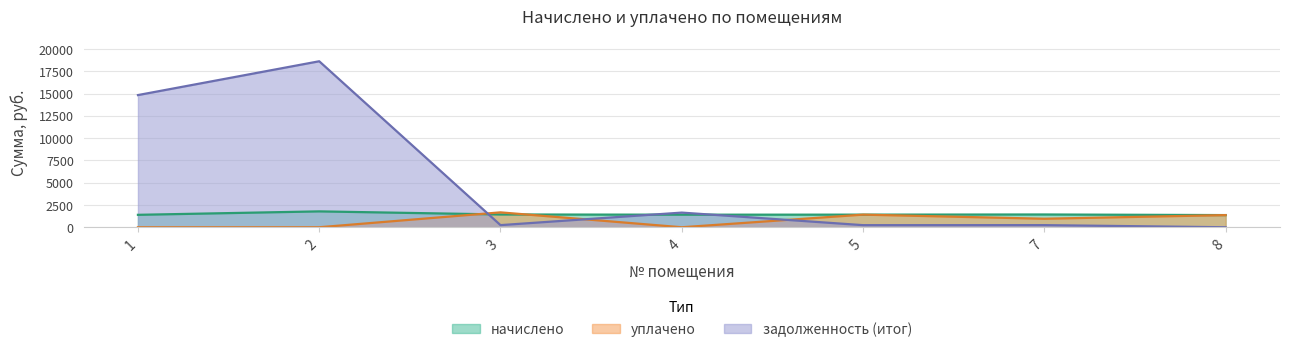

What is the spread (max minus min) of values at 4?

1645.9